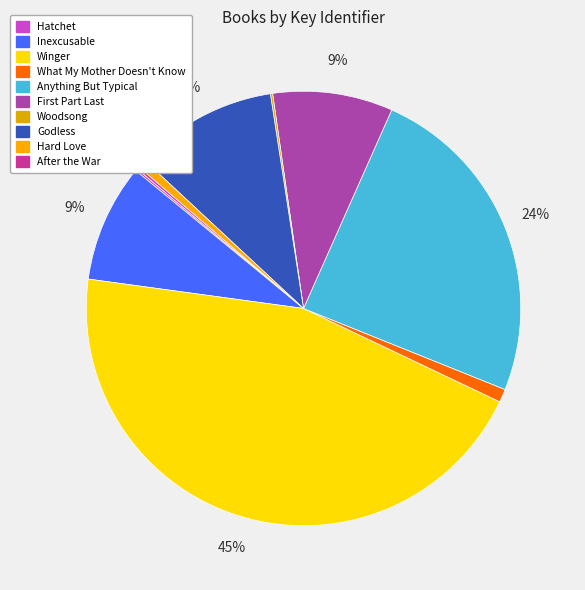

Rank the categories by value from highest to lowest.

Winger, Anything But Typical, Godless, First Part Last, Inexcusable, What My Mother Doesn't Know, Hard Love, After the War, Woodsong, Hatchet